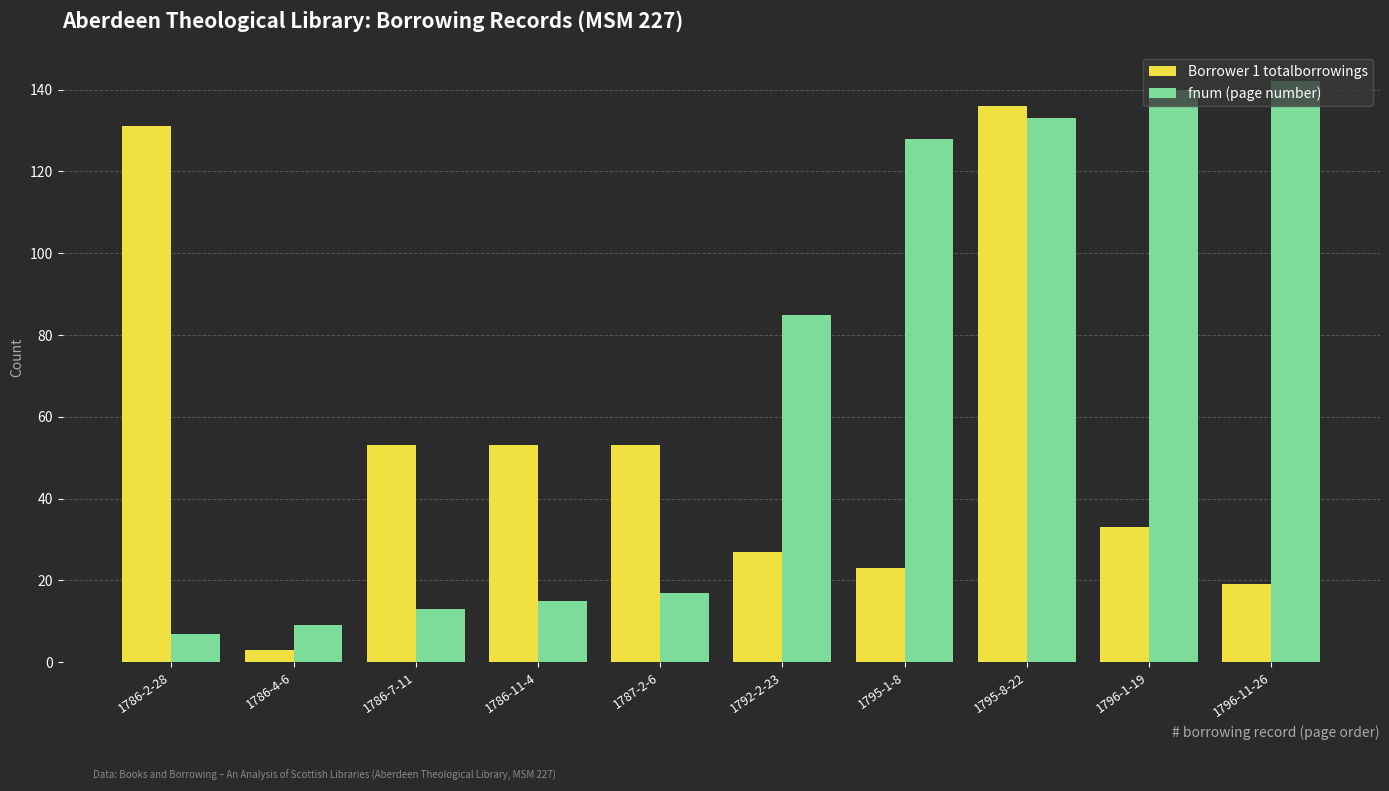

What is the value of the Borrower 1 totalborrowings bar at the 2nd from the left?

3